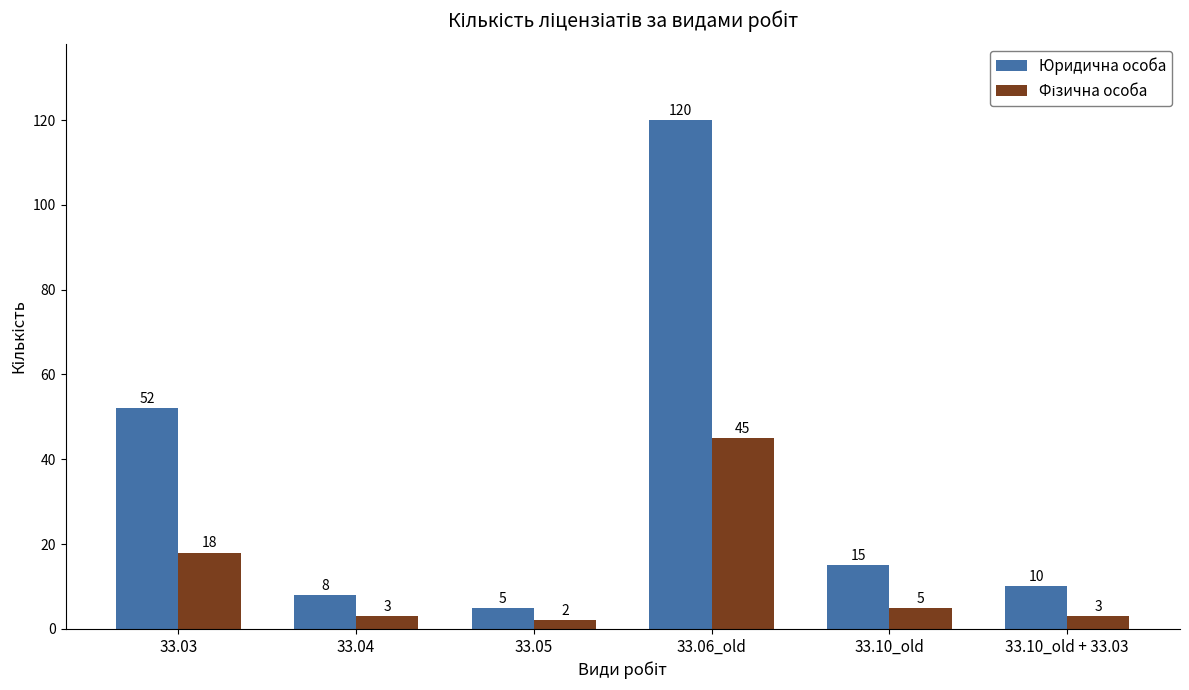

The value of Юридична особа at 33.03 is 52. True or false?

True